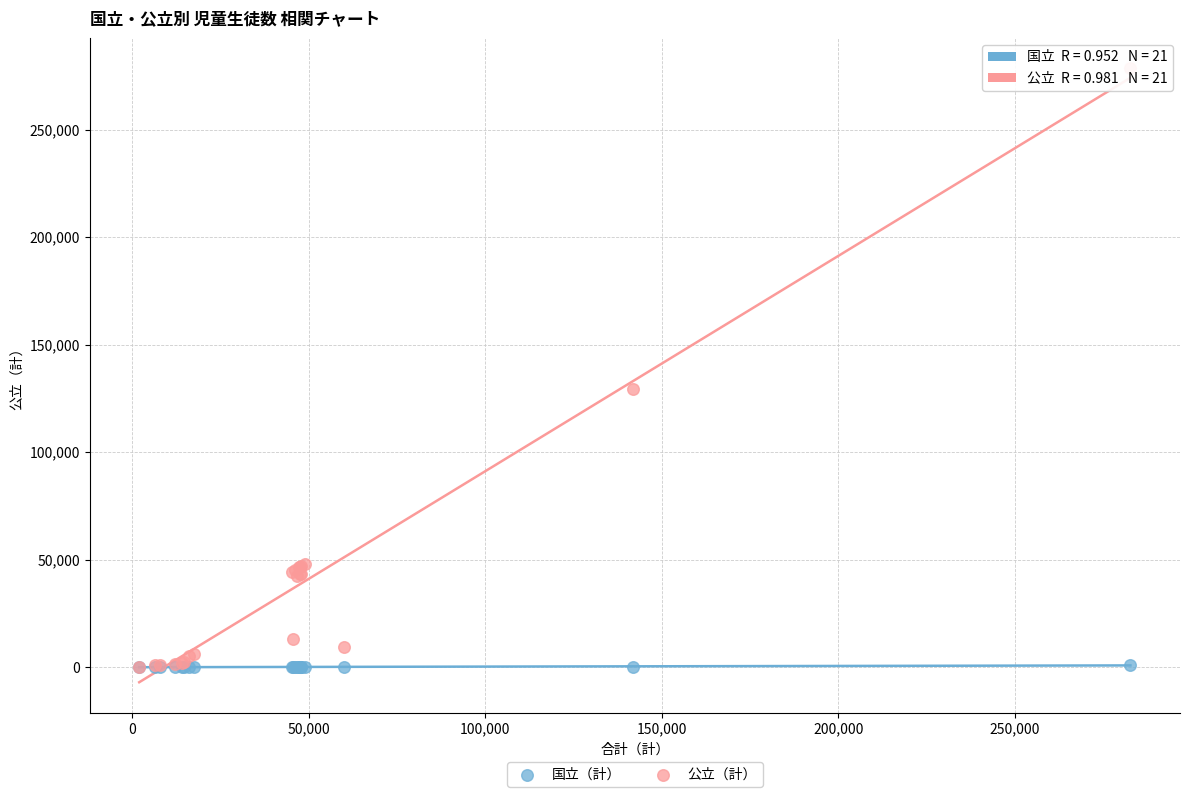

Which series contains the highest Y value?

公立（計）